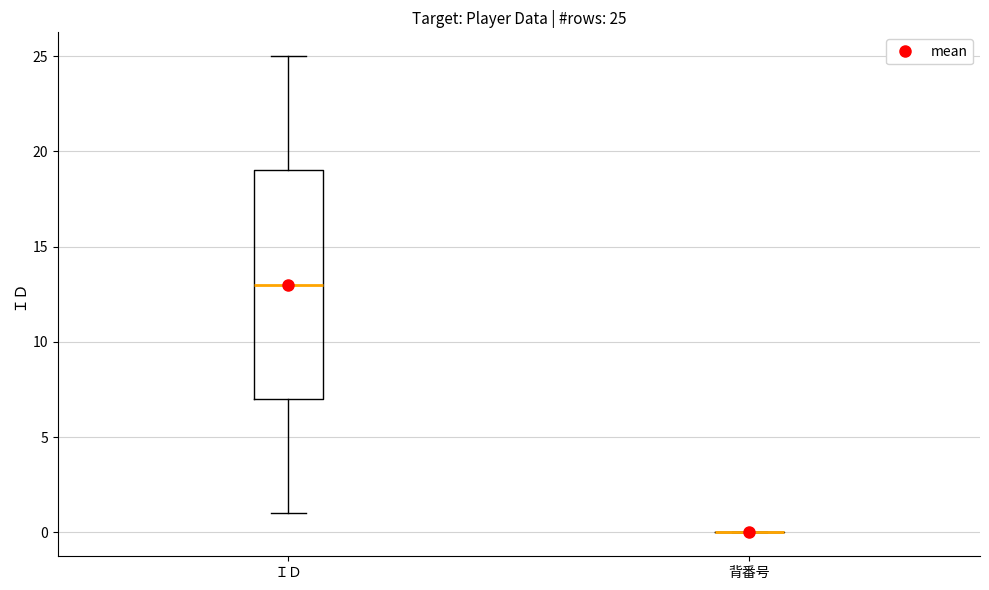

Which box is the tallest, from its lower edge to its upper edge?

ＩＤ